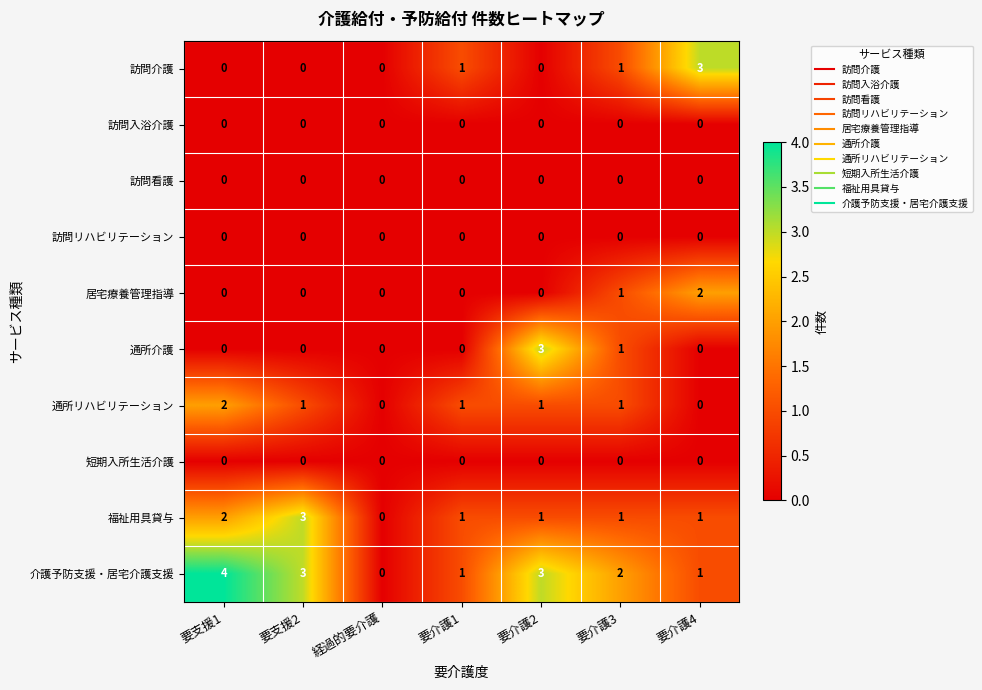

Which series has the largest total across all categories?

介護予防支援・居宅介護支援